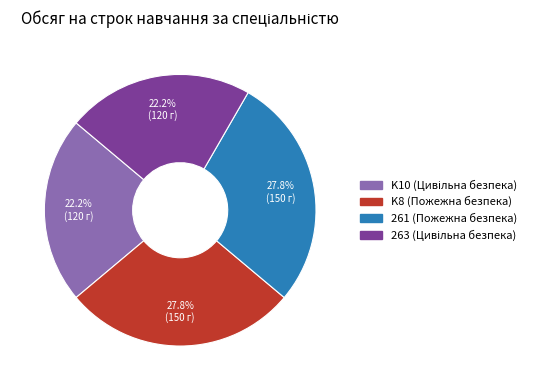

True or false: K8 (Пожежна безпека) accounts for 22% of the total.

False